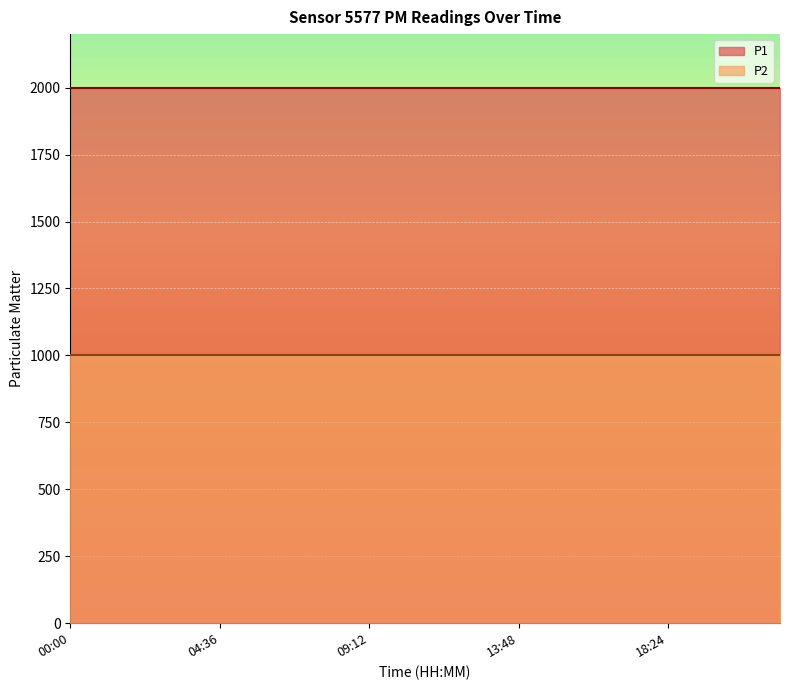

What is the average value of the P1 series?

1999.9